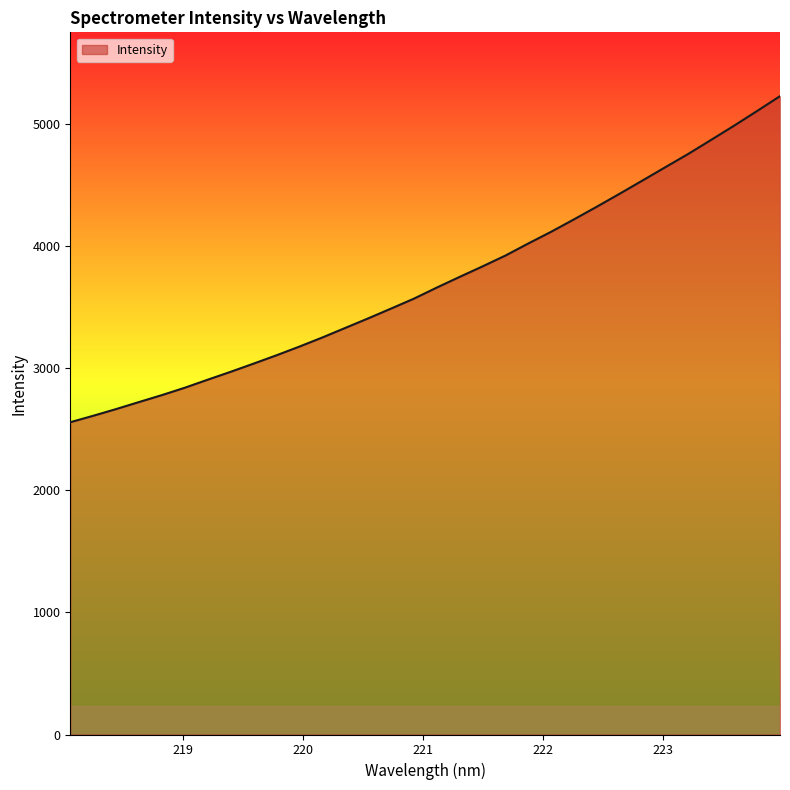

What is the smallest value displayed?

2558.1